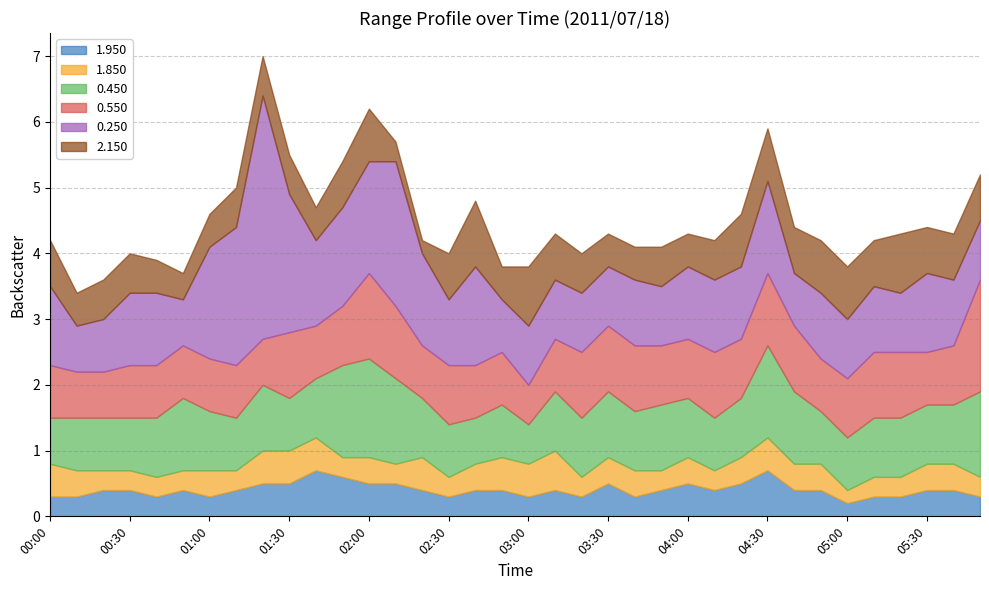

What are all the series names shown in the legend?

1.950, 1.850, 0.450, 0.550, 0.250, 2.150